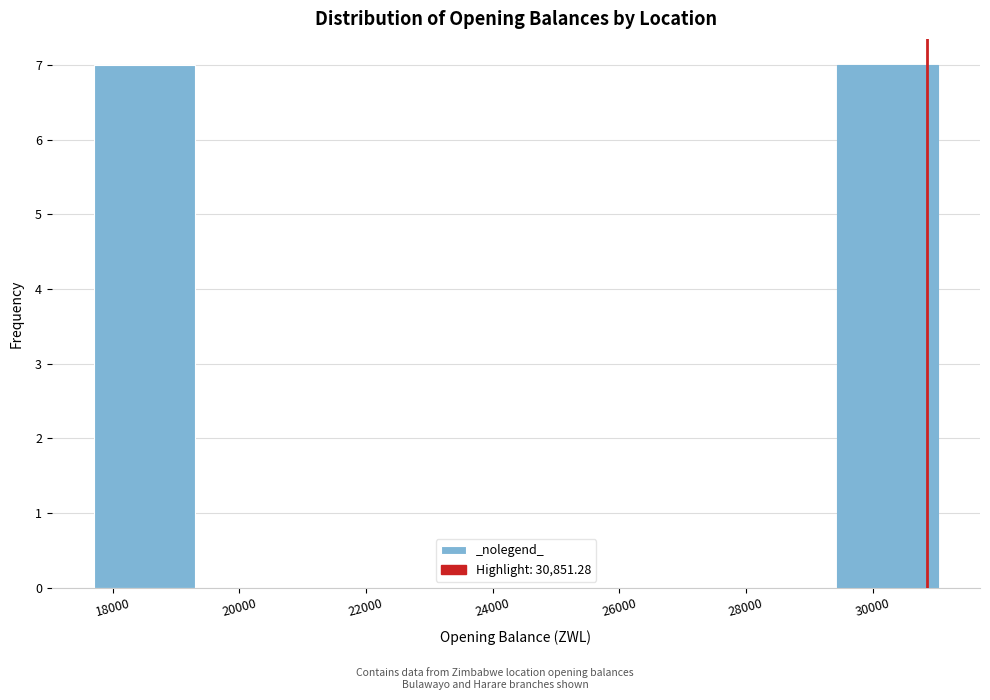

Reading left to right, transcribe this chart: for each bar, give the range it covers on the x-axis and its height. Neither the bar edges nor the heights are printed on the chart, so give them approximately, as read against the axes.

17600 to 19400: 7
19400 to 21000: 0
21000 to 22600: 0
22600 to 24400: 0
24400 to 26000: 0
26000 to 27800: 0
27800 to 29400: 0
29400 to 31000: 7